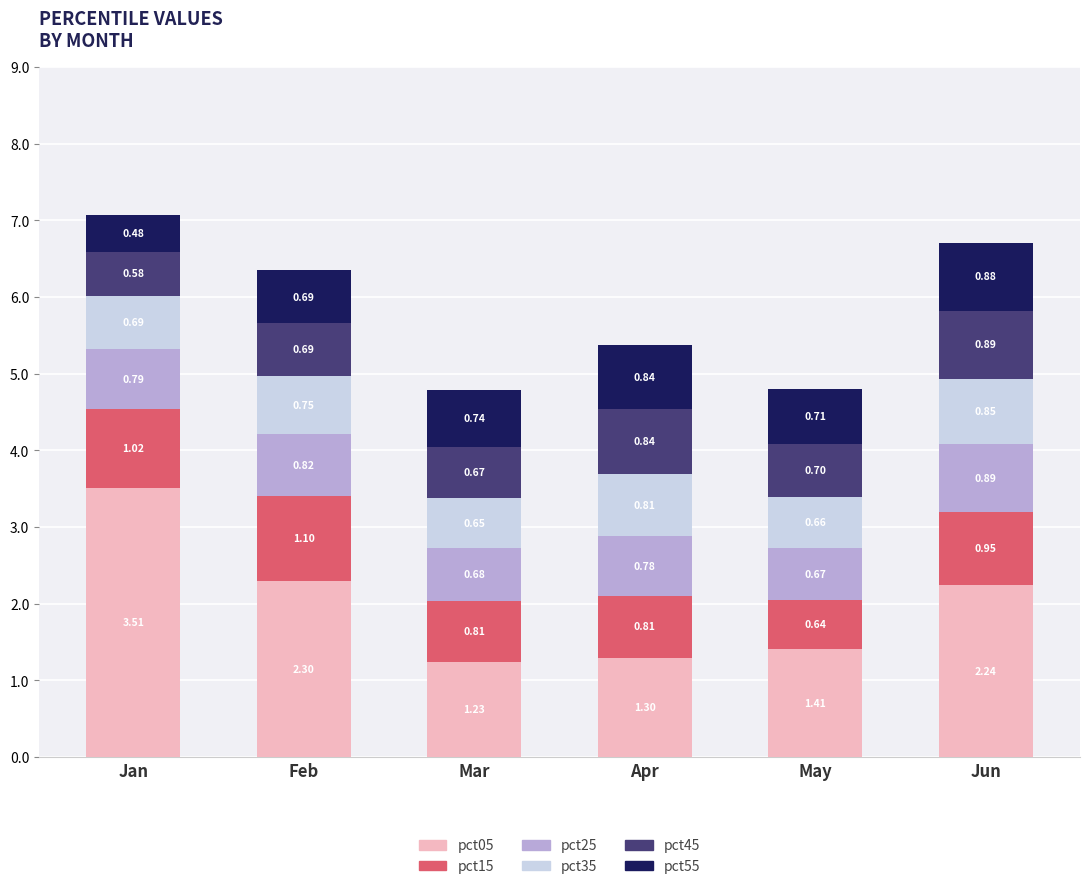

What is the total value across all series at Apr?

5.4